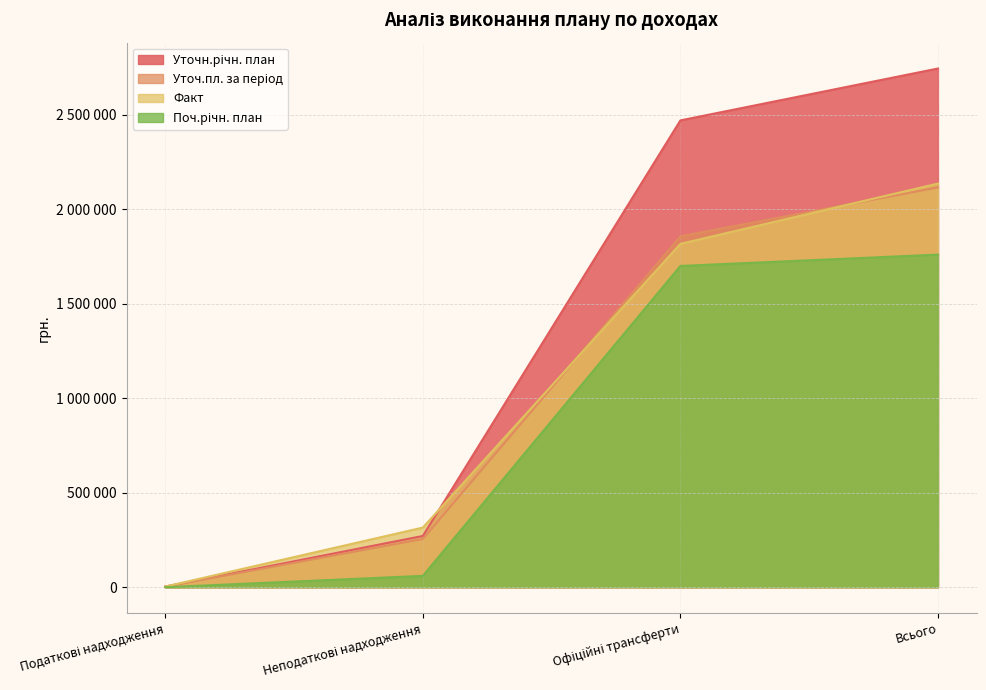

Which series has the largest total across all categories?

Уточн.річн. план